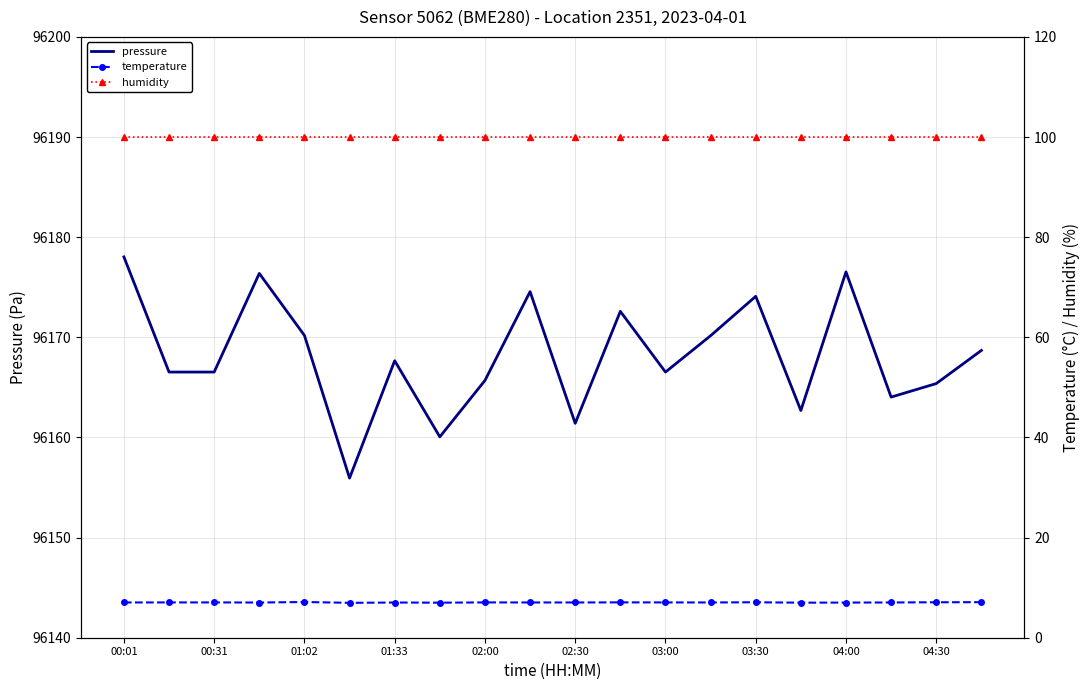

The pressure series shows 160488.9 at 03:00. True or false?

False